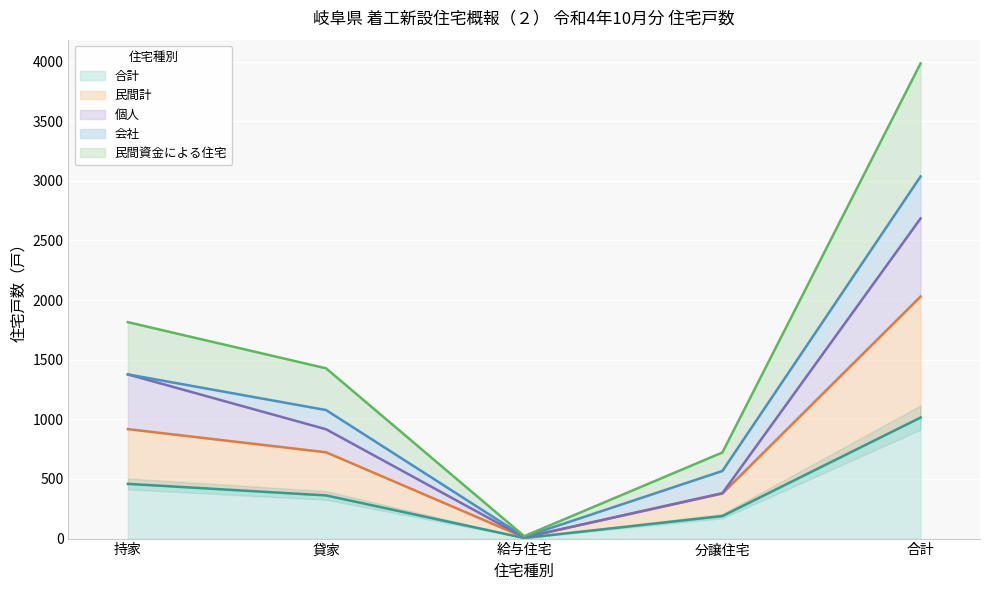

At which category does 民間資金による住宅 reach its first local valley?

給与住宅